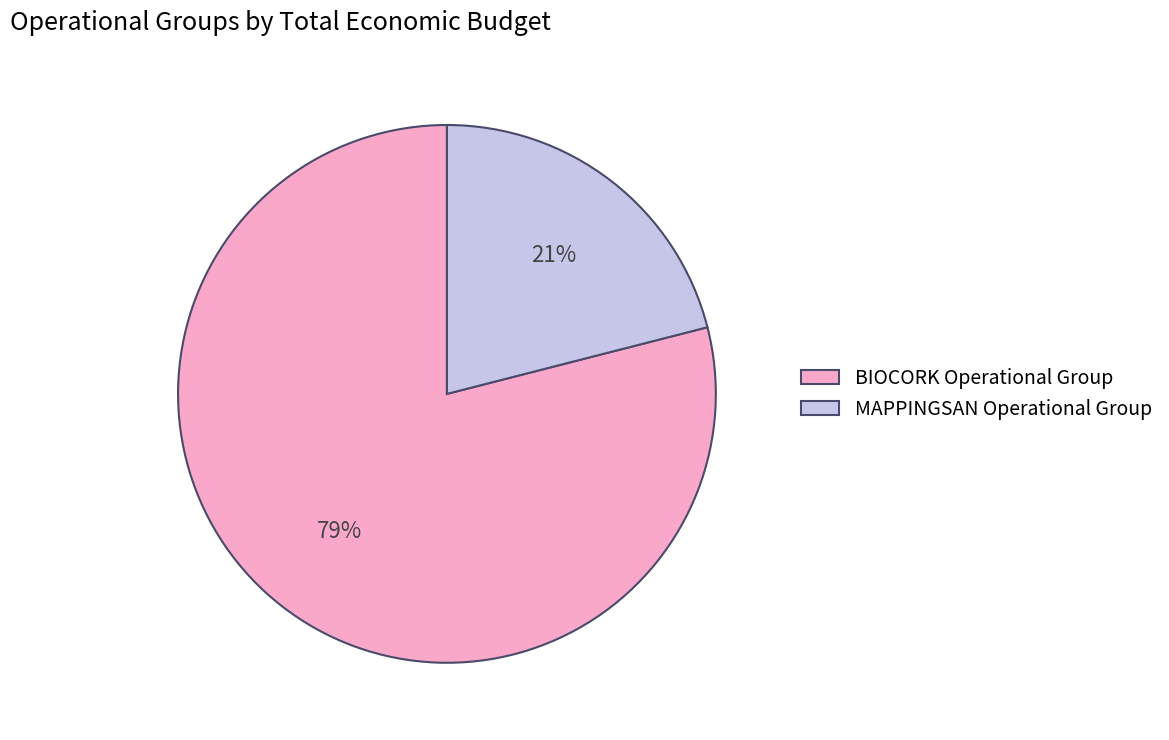

What percentage is the MAPPINGSAN Operational Group slice, to the nearest percent?

21%